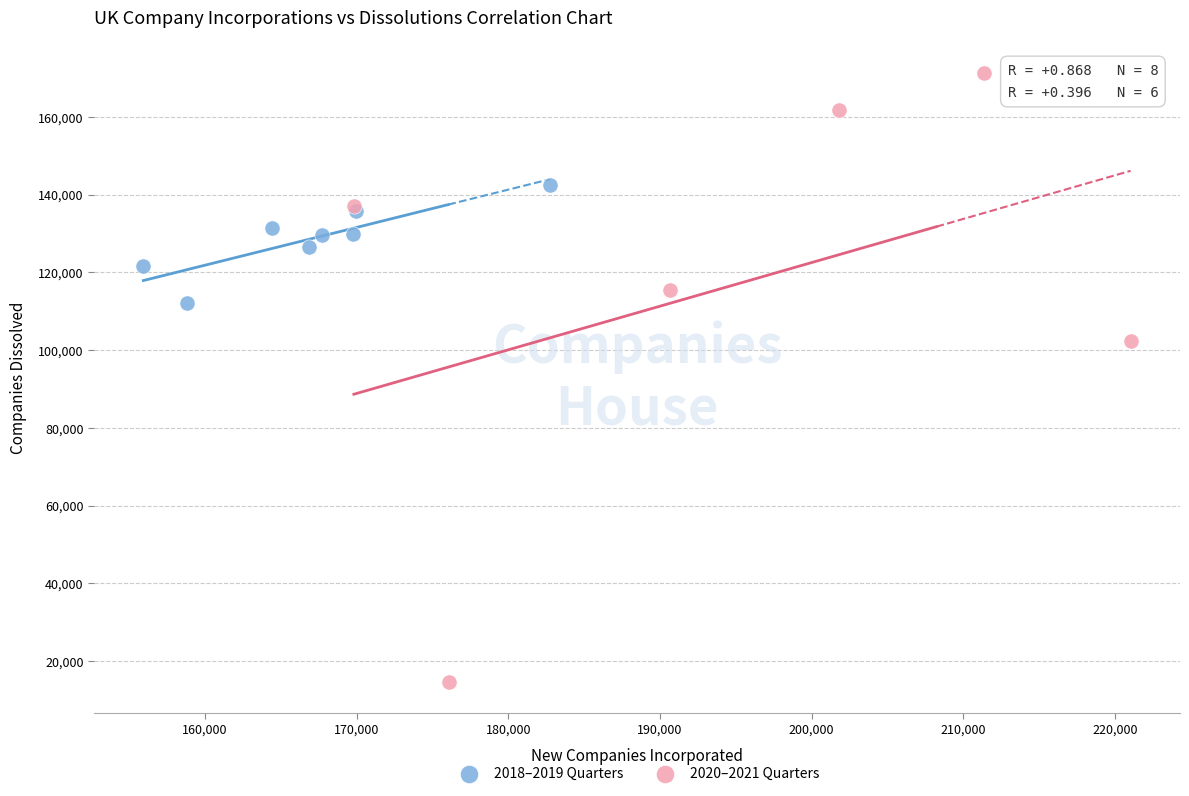

Which series has the widest spread of Y values?

2020–2021 Quarters